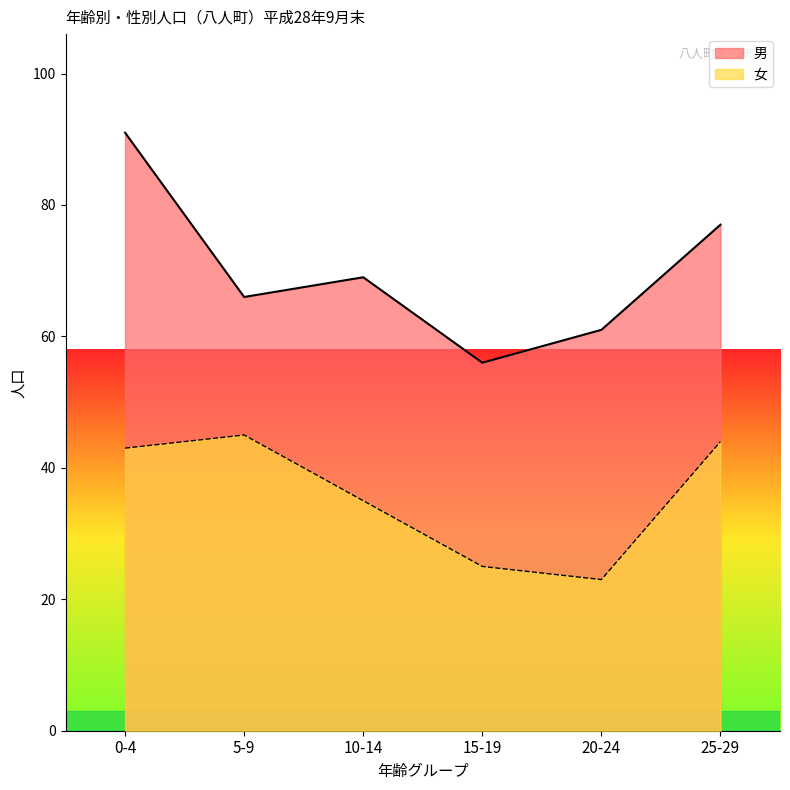

What is the minimum value shown in the chart?

23